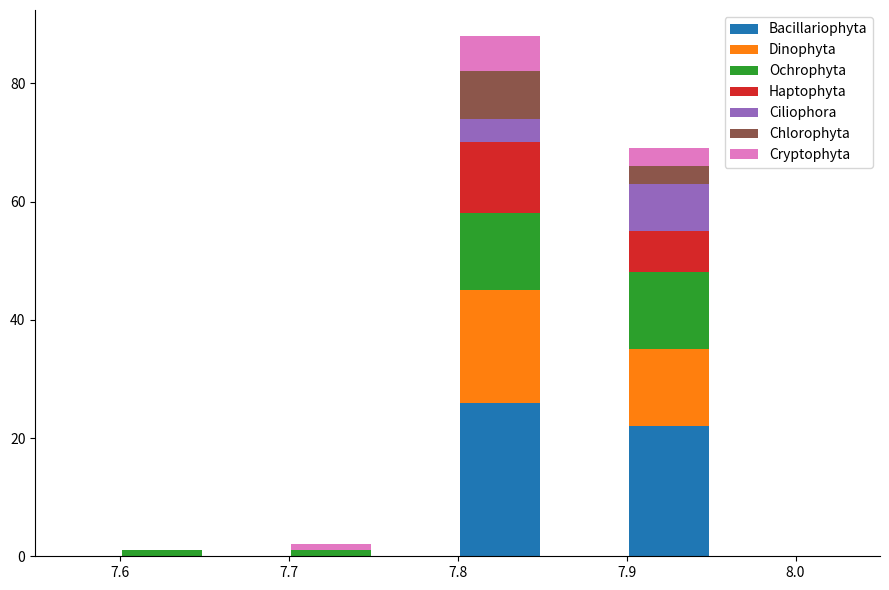

Reading left to right, list every stacked bar in this chart as the range it spans on the x-axis followed by its total height. The values are not printed on the chart, so give them approximately, as read against the axis.

7.55 to 7.60: 0
7.60 to 7.65: under 2
7.65 to 7.70: 0
7.70 to 7.75: 2
7.75 to 7.80: 0
7.80 to 7.85: 88
7.85 to 7.90: 0
7.90 to 7.95: 70
7.95 to 8.00: 0